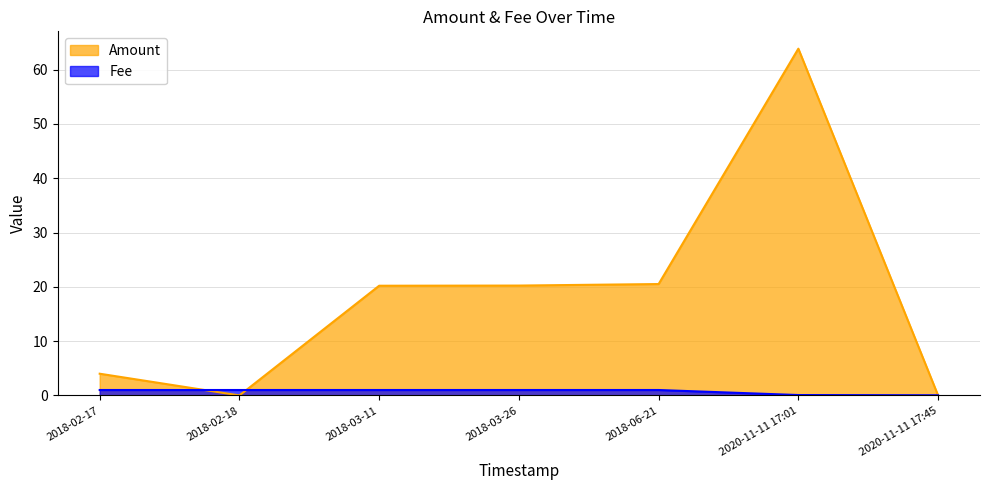

What is the difference between the highest and lowest values at 2018-06-21?

19.5